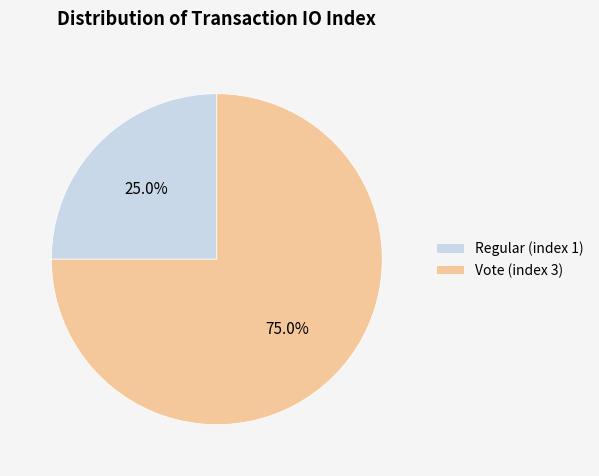

Do Vote (index 3) and Regular (index 1) together represent more than half of the pie?

Yes